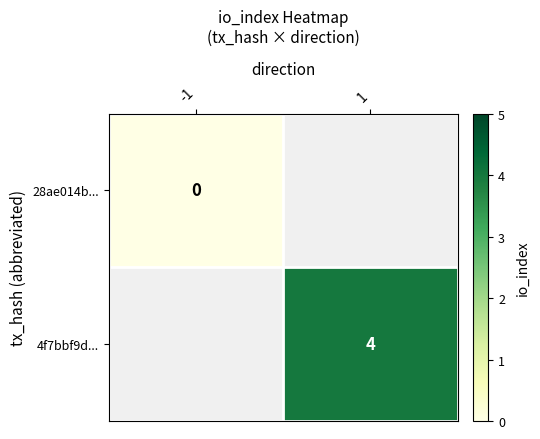

The 4f7bbf9d... series shows 4 at 1. True or false?

True